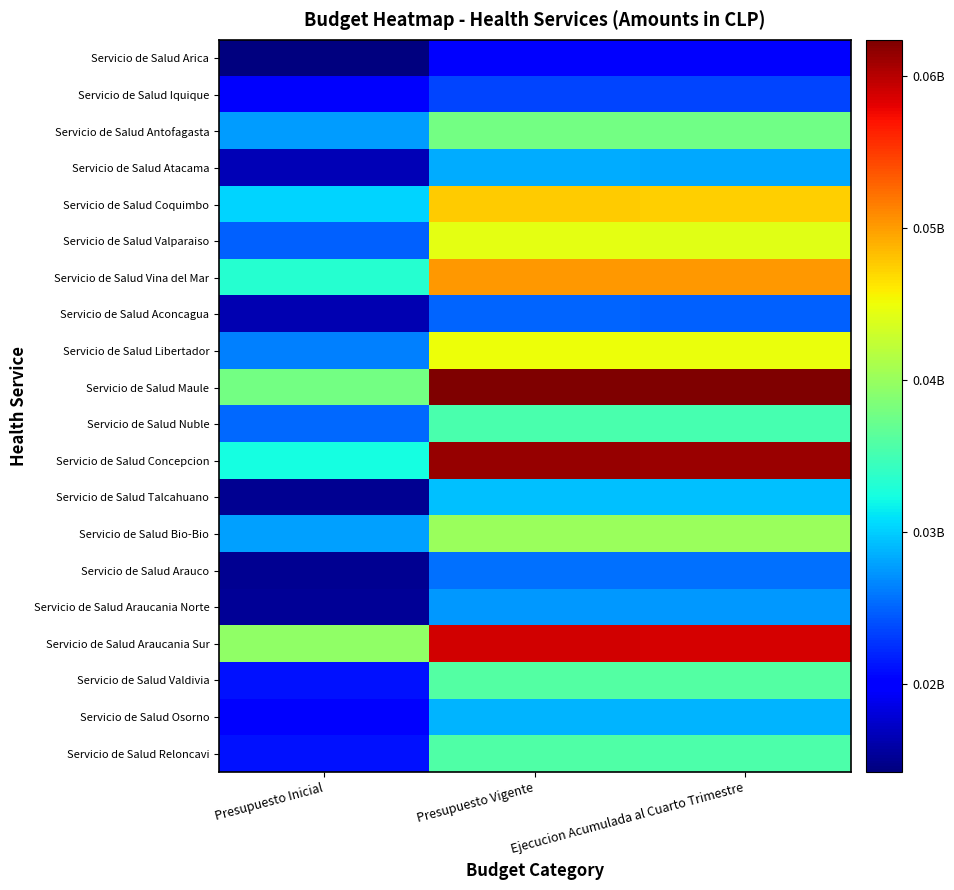

What is the maximum value shown in the chart?

62393380